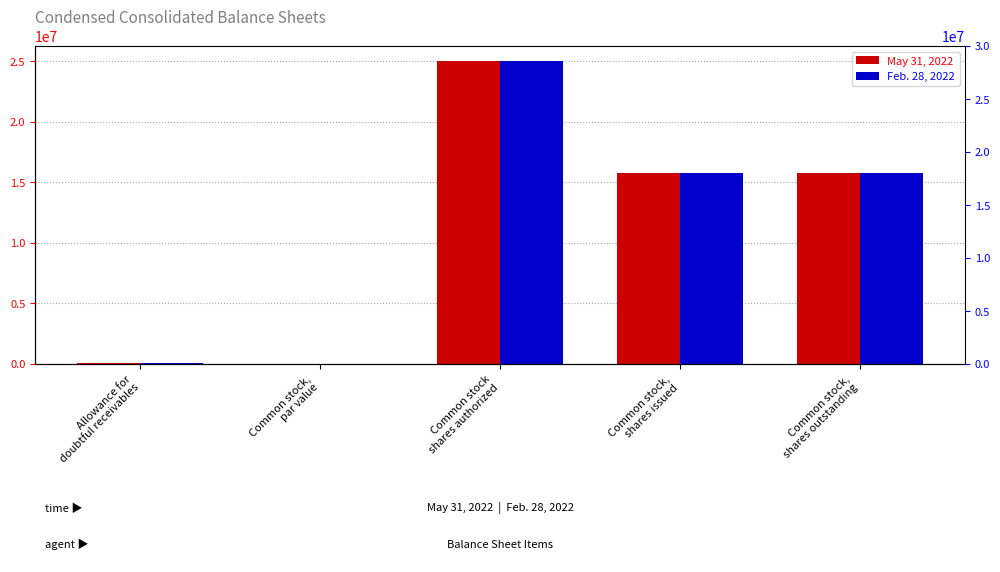

Reading right to left, extract all data points from this chart.

May 31, 2022: 15729175.0	15729175.0	25000000.0	0.0	56123.0
Feb. 28, 2022: 15729175.0	15729175.0	25000000.0	0.0	56123.0